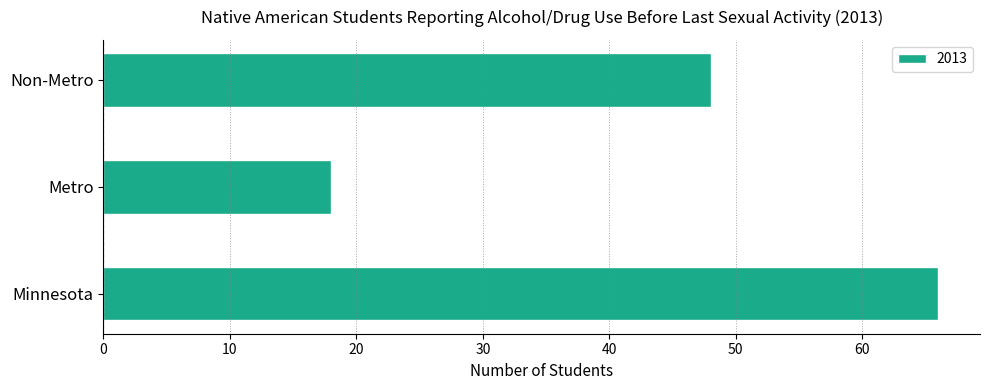

What is the average value?

44